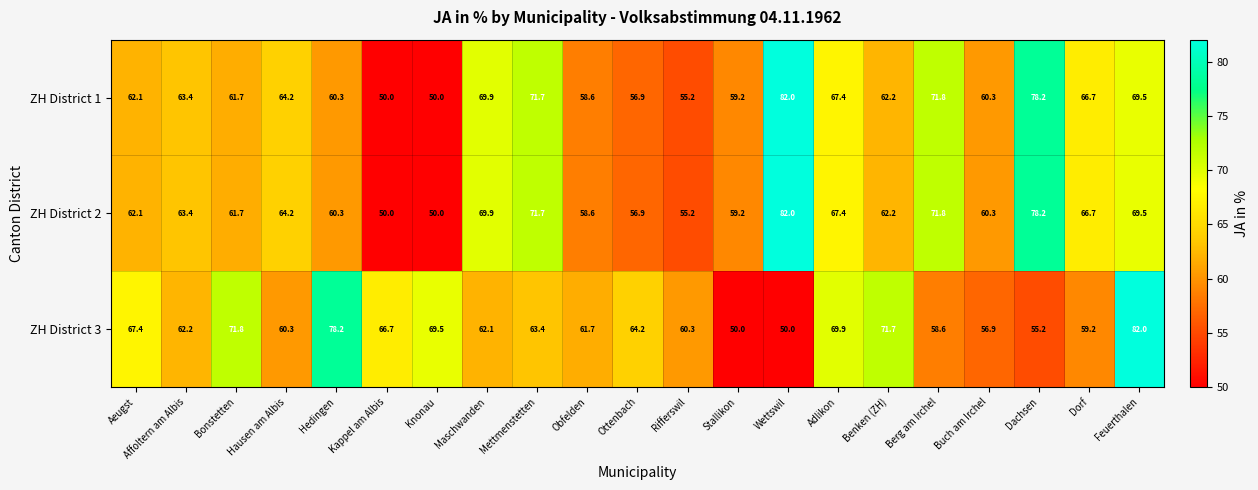

The ZH District 2 series shows 77.1 at Rifferswil. True or false?

False